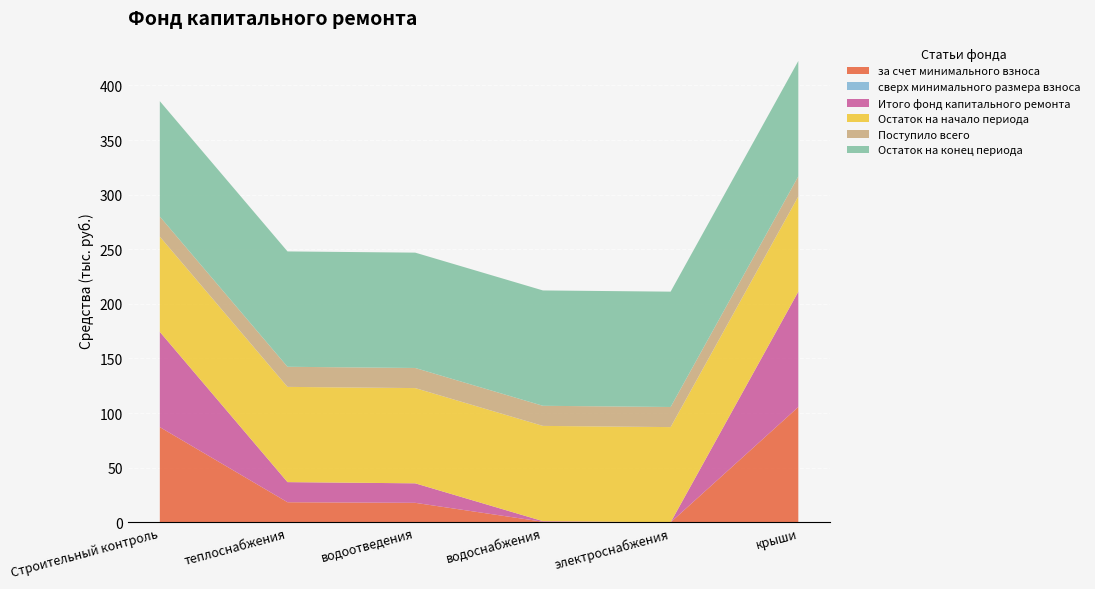

Reading left to right, transcribe all the data shown in this chart.

за счет минимального взноса: Строительный контроль=87.2	теплоснабжения=18.4	водоотведения=17.9	водоснабжения=0.6	электроснабжения=0.0	крыши=105.6
сверх минимального размера взноса: Строительный контроль=0.0	теплоснабжения=0.0	водоотведения=0.0	водоснабжения=0.0	электроснабжения=0.0	крыши=0.0
Итого фонд капитального ремонта: Строительный контроль=87.2	теплоснабжения=18.4	водоотведения=17.9	водоснабжения=0.6	электроснабжения=0.0	крыши=105.6
Остаток на начало периода: Строительный контроль=87.2	теплоснабжения=87.2	водоотведения=87.2	водоснабжения=87.2	электроснабжения=87.2	крыши=87.2
Поступило всего: Строительный контроль=18.4	теплоснабжения=18.4	водоотведения=18.4	водоснабжения=18.4	электроснабжения=18.4	крыши=18.4
Остаток на конец периода: Строительный контроль=105.6	теплоснабжения=105.6	водоотведения=105.6	водоснабжения=105.6	электроснабжения=105.6	крыши=105.6